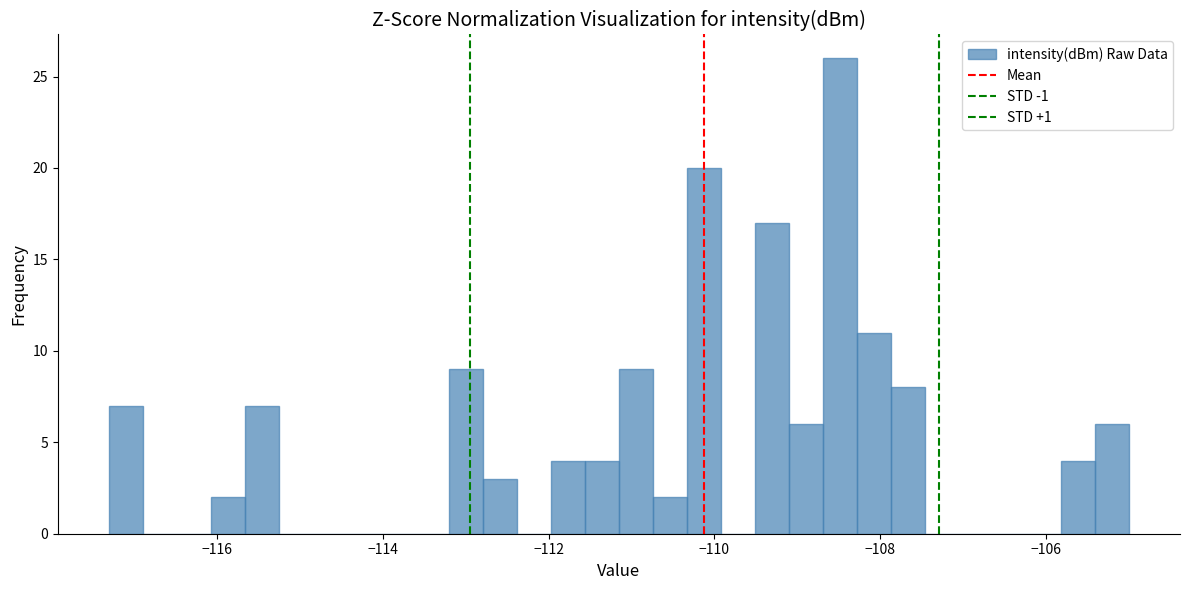

Around what value on the x-axis is the tallest bar? Give the approximate position of its centre, as read against the axis.

-108.4